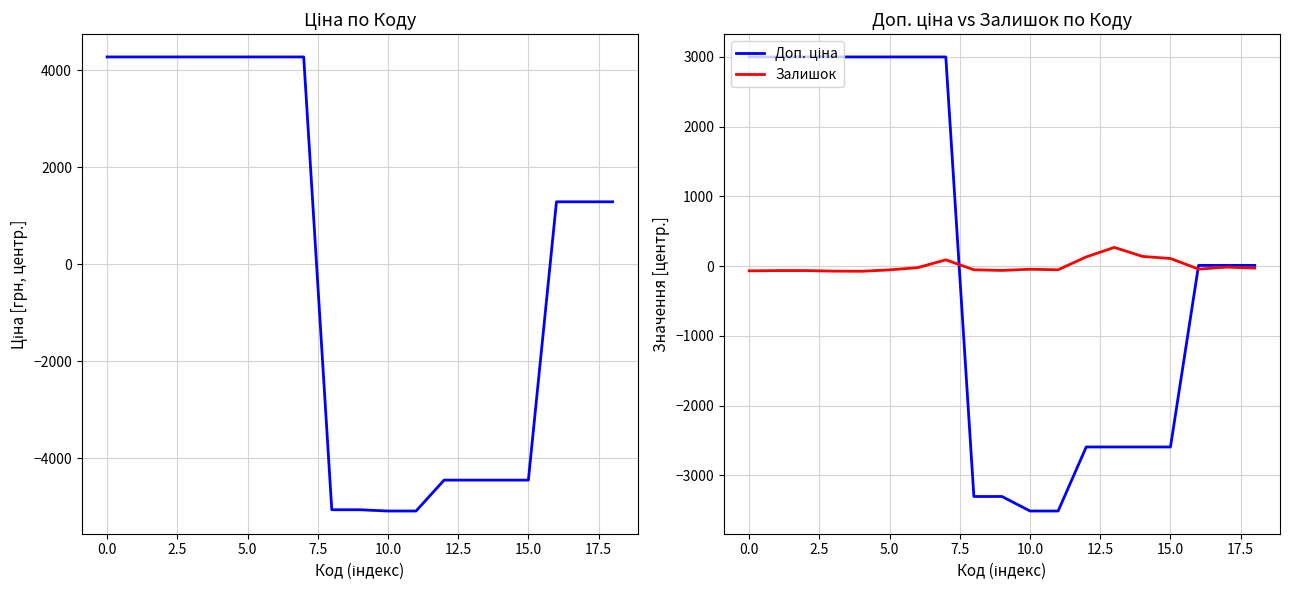

What is the difference between the maximum and minimum values in the Залишок series?

342.0